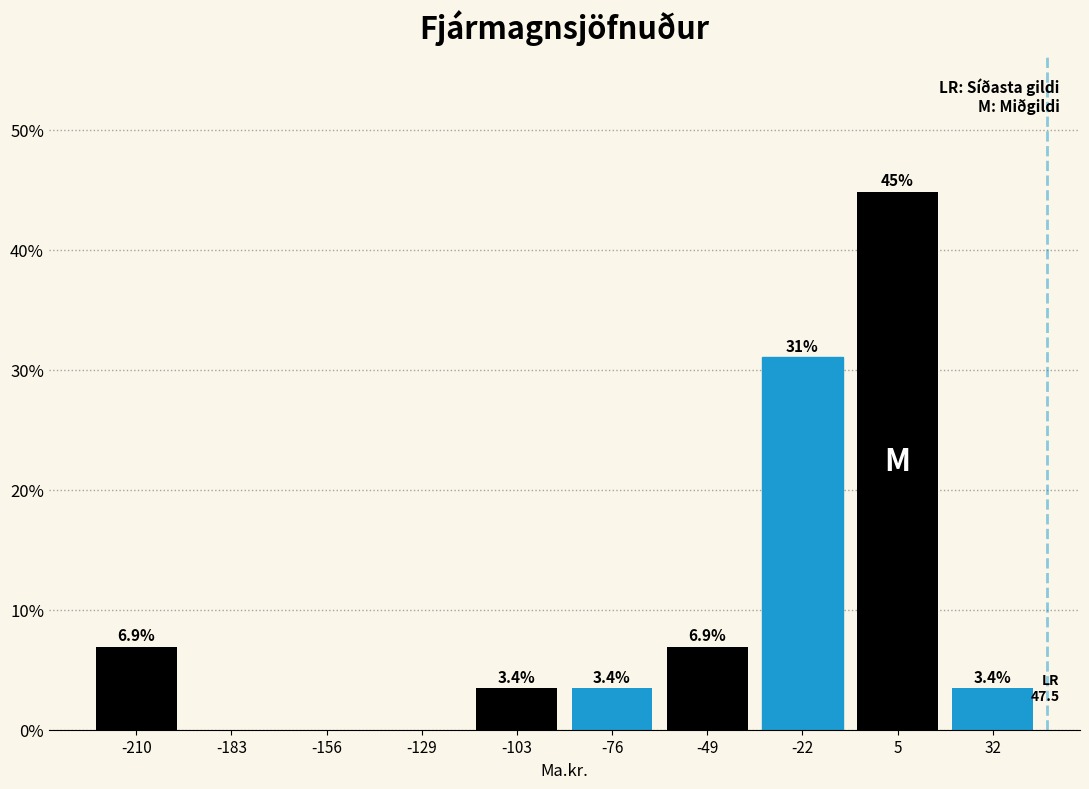

Over which range of the x-axis is the bar tallest?

-5 to 20